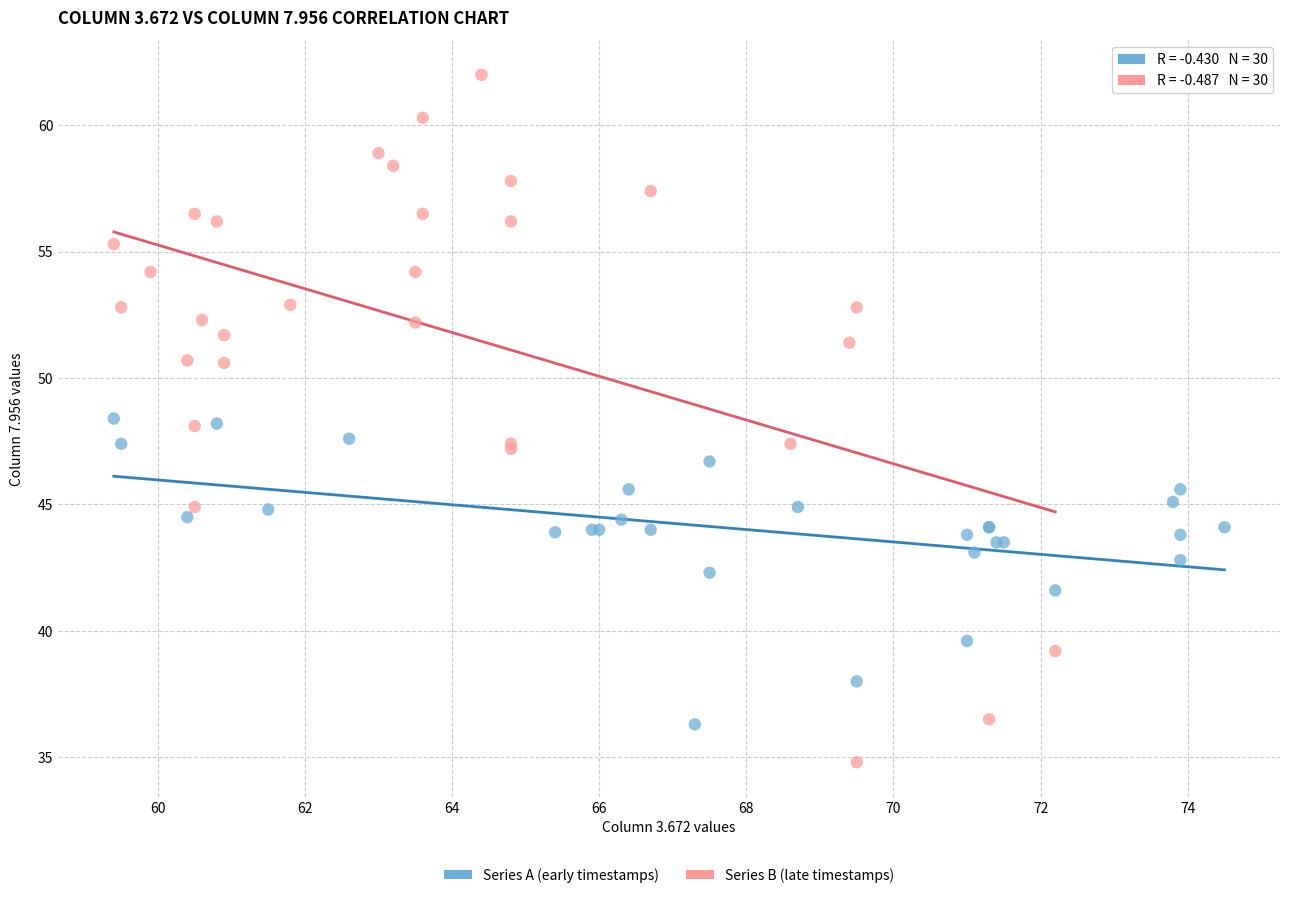

Which series reaches the maximum Y coordinate?

Series B (late timestamps)